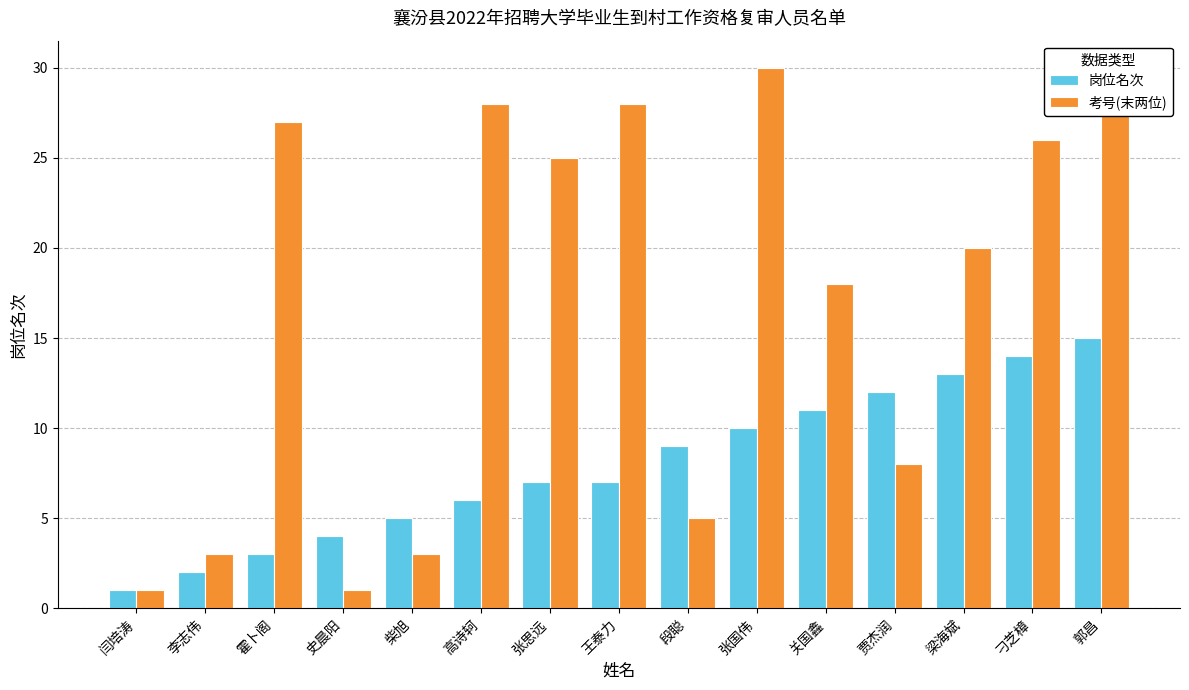

At which category is the sum across all series the highest?

郭昌